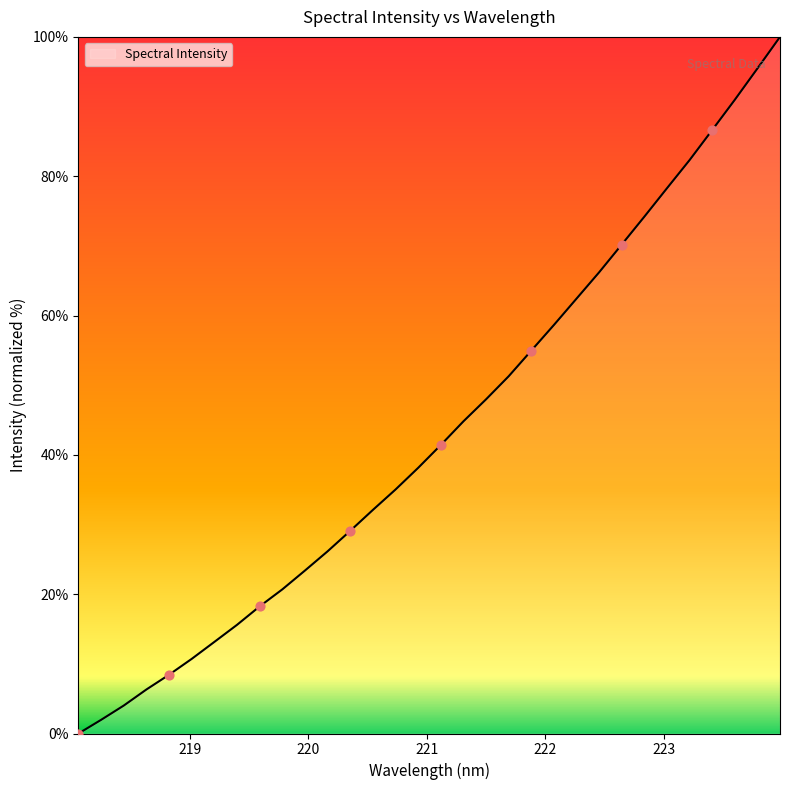

What is the maximum value shown in the chart?

100.0